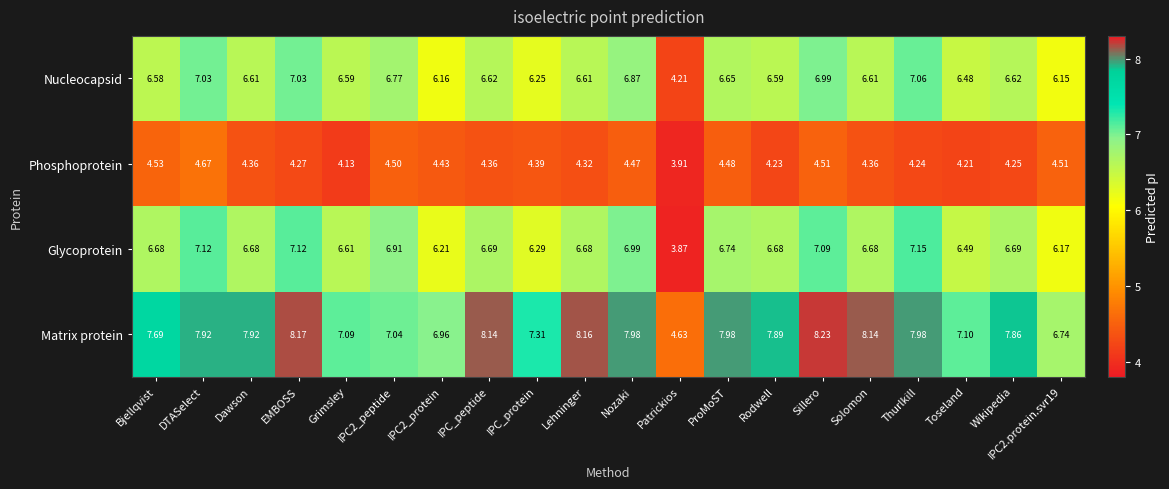

At Lehninger, list the series in order from largest to smallest.

Matrix protein, Glycoprotein, Nucleocapsid, Phosphoprotein